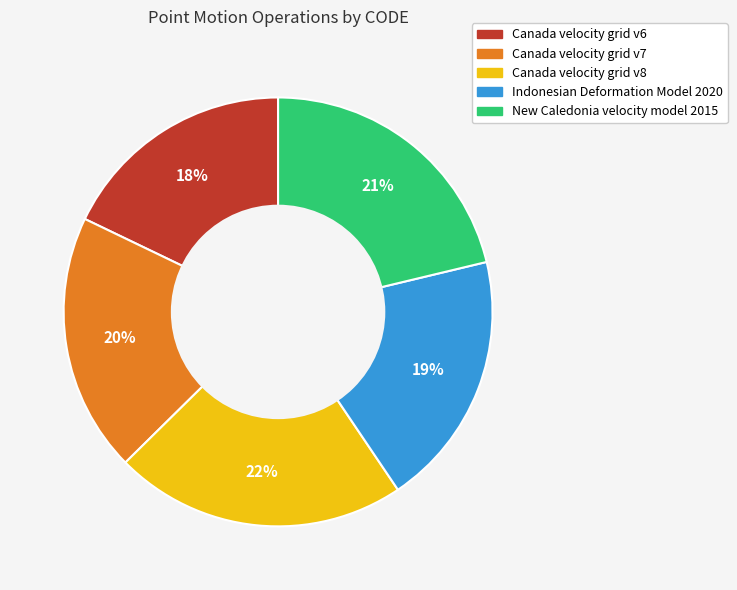

Does Indonesian Deformation Model 2020 represent more than half of the total?

No